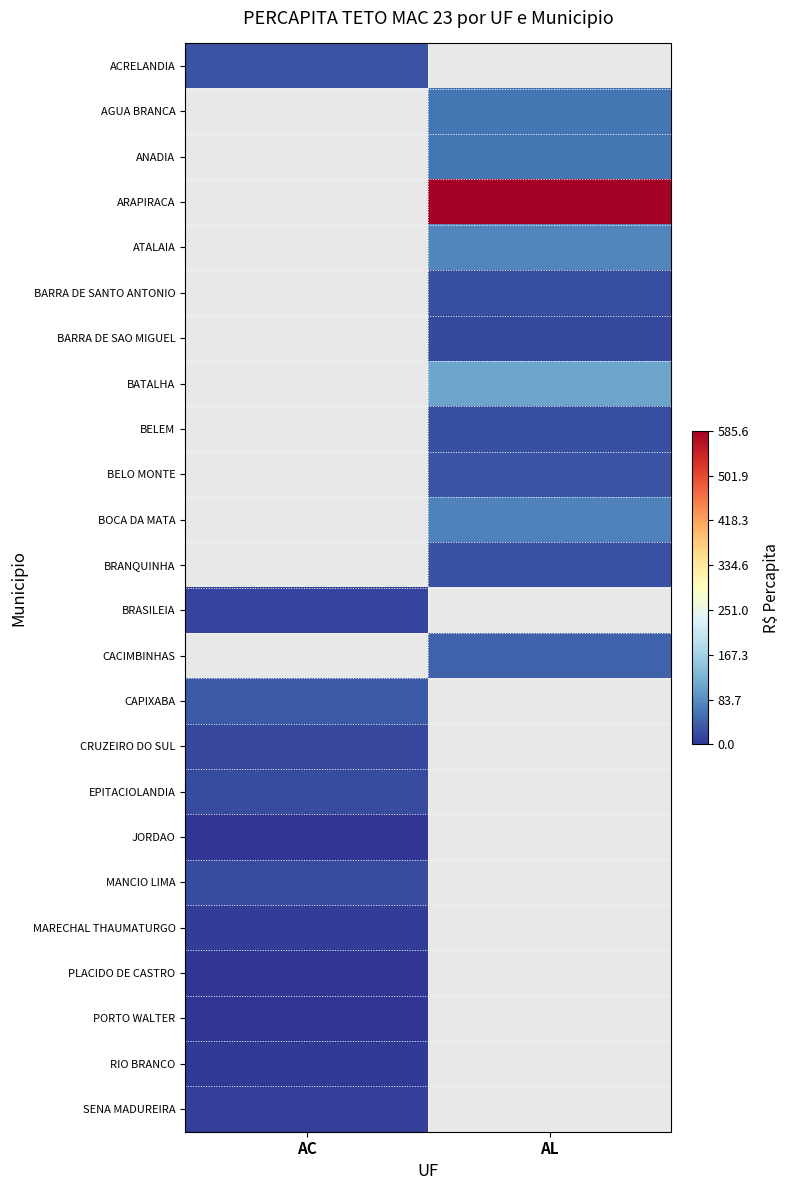

At which category does the chart reach its peak across all series?

AL